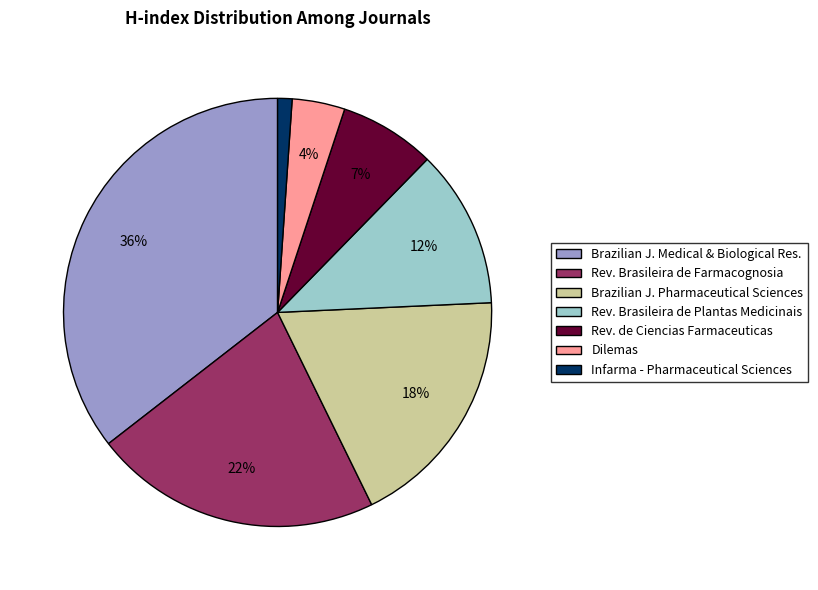

To the nearest percent, what portion does Dilemas represent?

4%